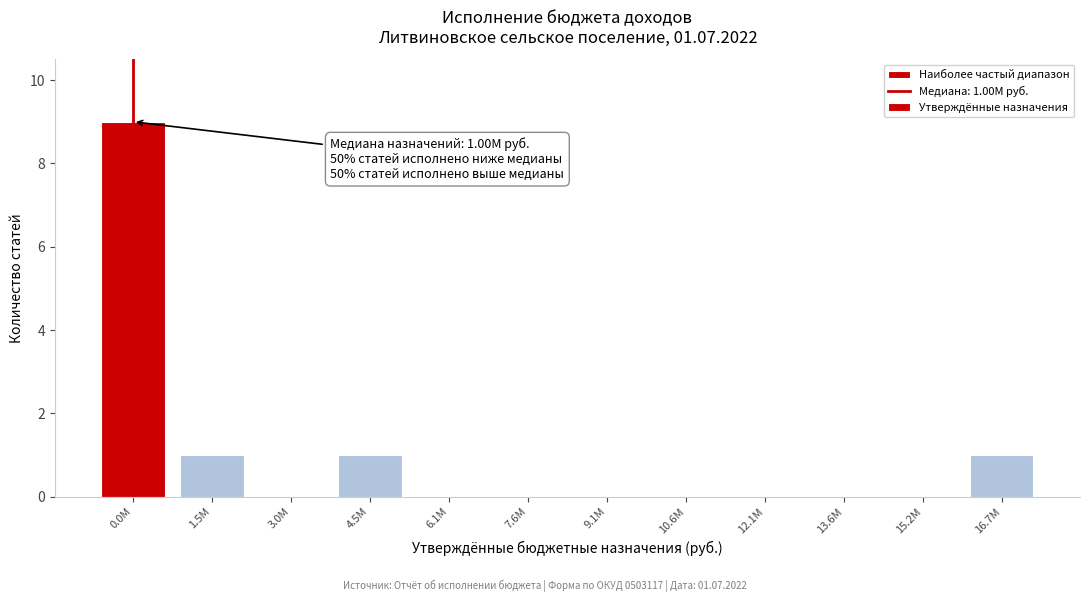

Reading left to right, list all the values displayed in this chart.

0.0M=9	1.5M=1	3.0M=0	4.5M=1	6.1M=0	7.6M=0	9.1M=0	10.6M=0	12.1M=0	13.6M=0	15.2M=0	16.7M=1